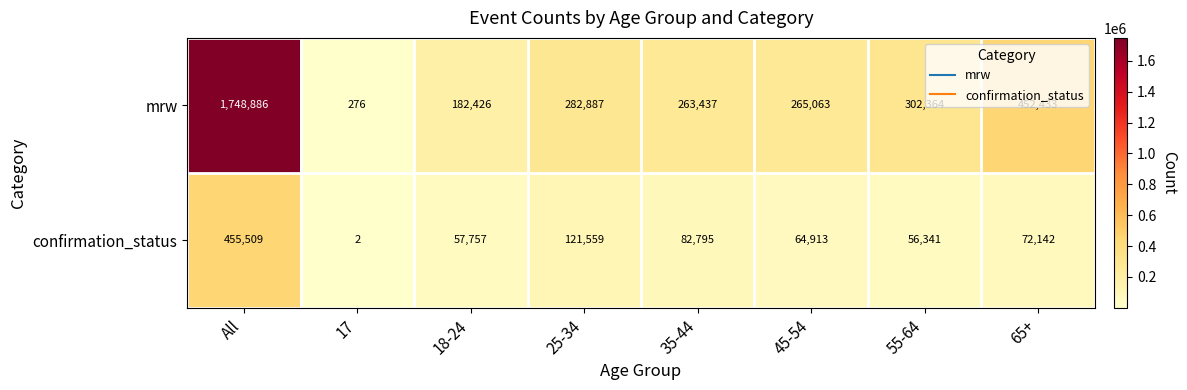

Rank the series by their maximum value, from lowest to highest.

confirmation_status, mrw